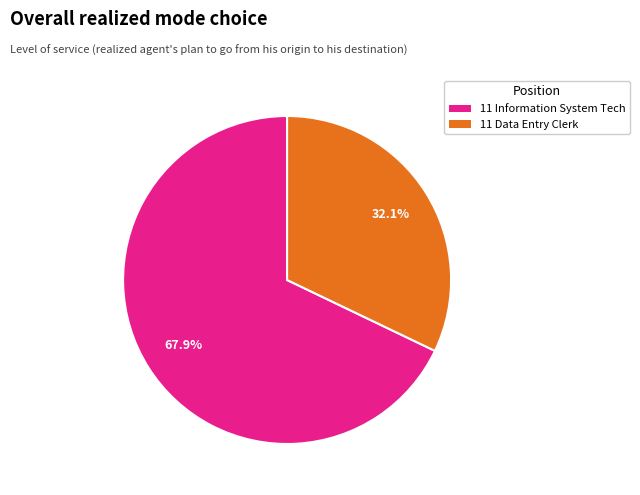

The 11 Information System Tech slice represents 53% of the pie. True or false?

False